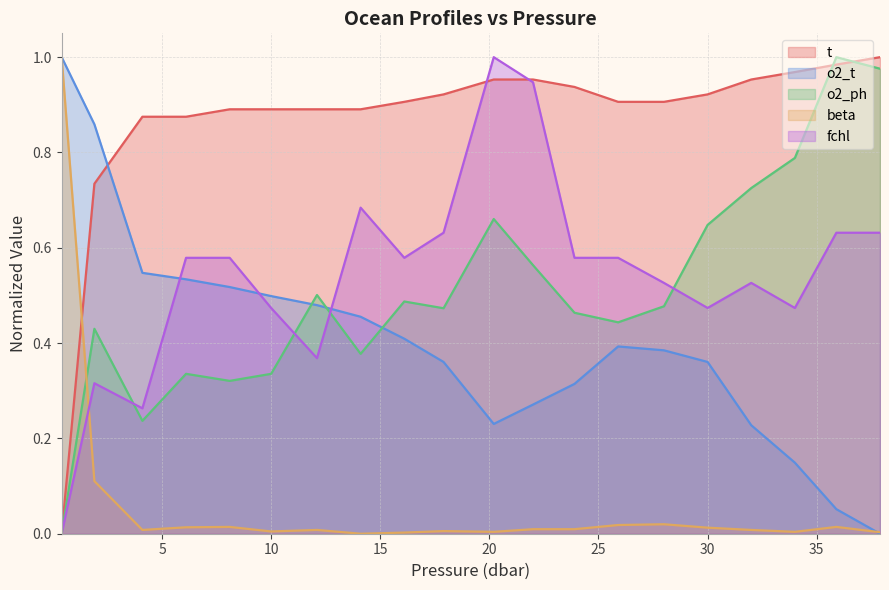

How many times do t and o2_t cross each other?

1